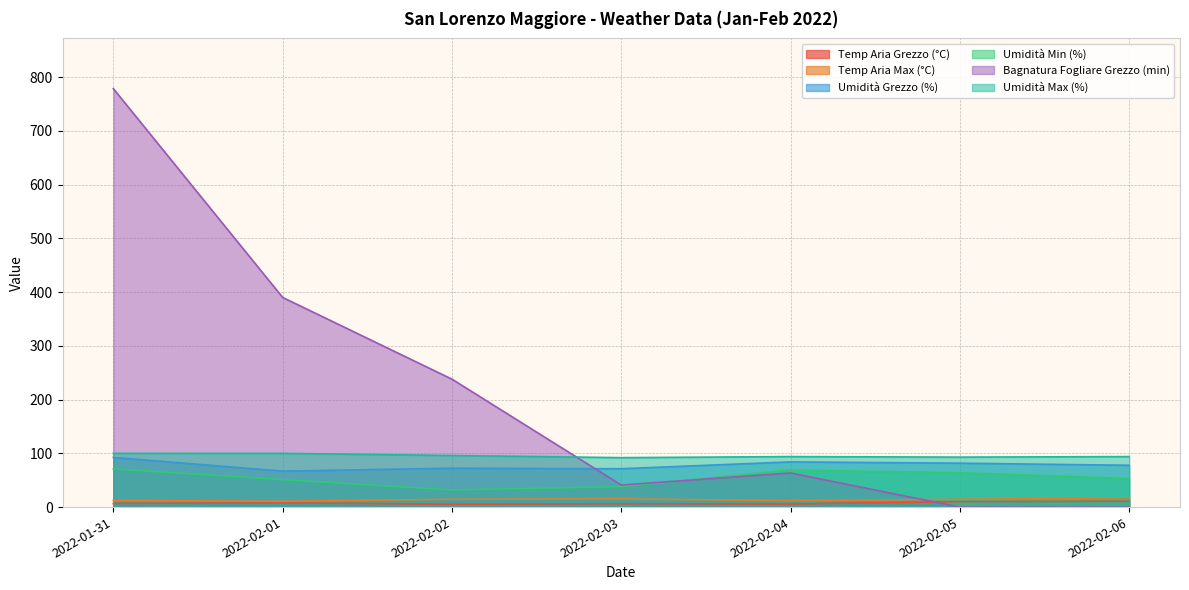

True or false: Umidità Grezzo (%) has a value of 112.2 at 2022-02-03.

False